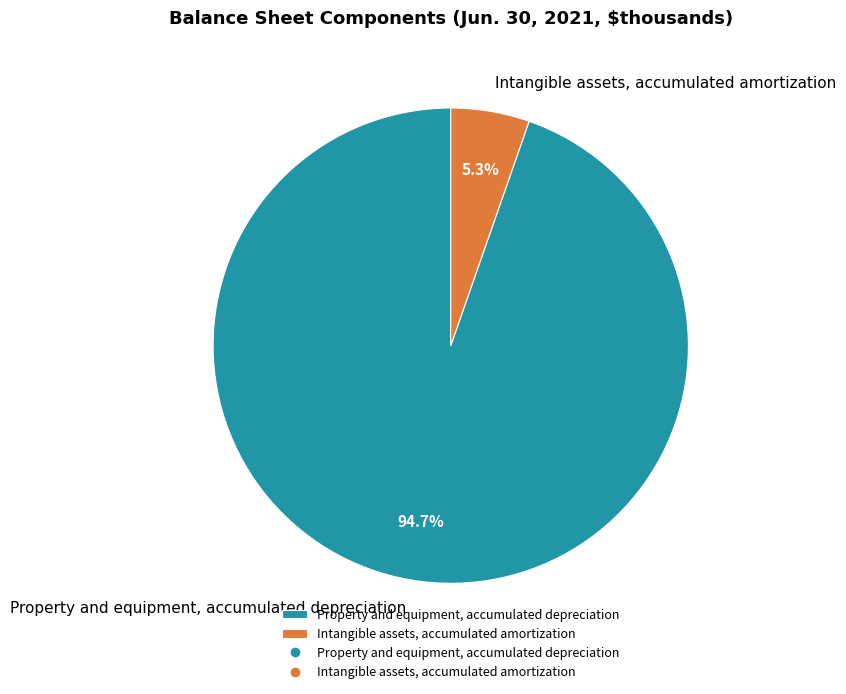

Which slice represents more than half of the pie?

Property and equipment, accumulated depreciation